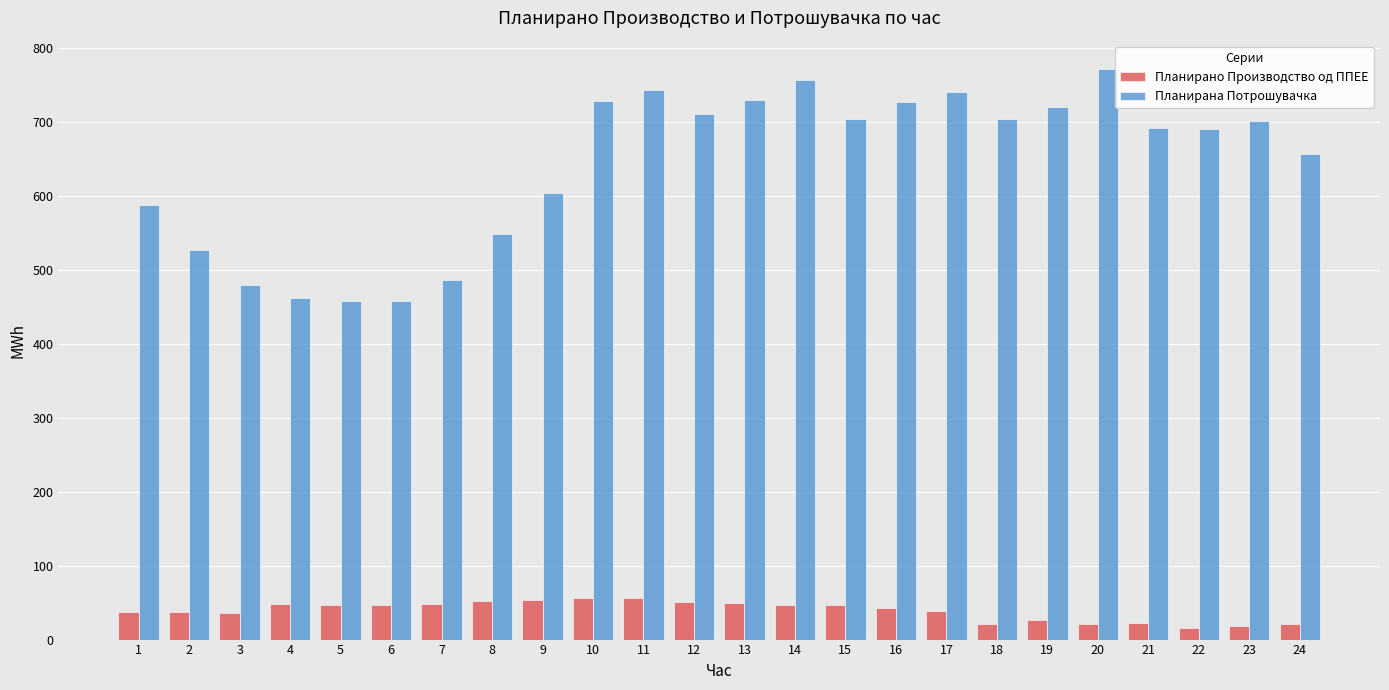

What is the spread (max minus min) of values at 8?

496.7